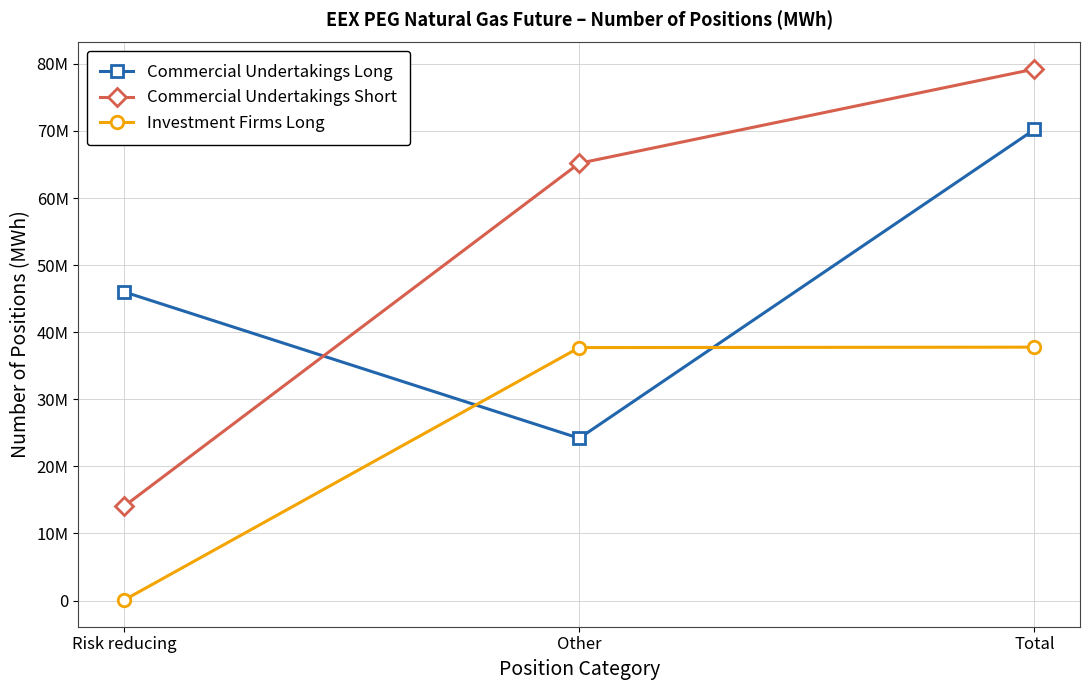

What is the smallest value displayed?

63672